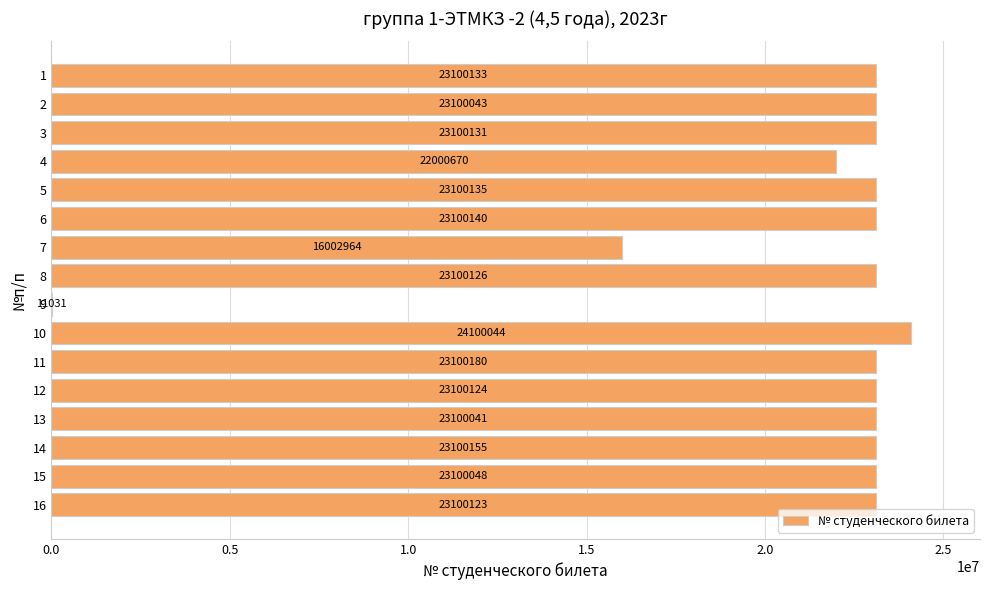

What is the maximum value shown in the chart?

24100044